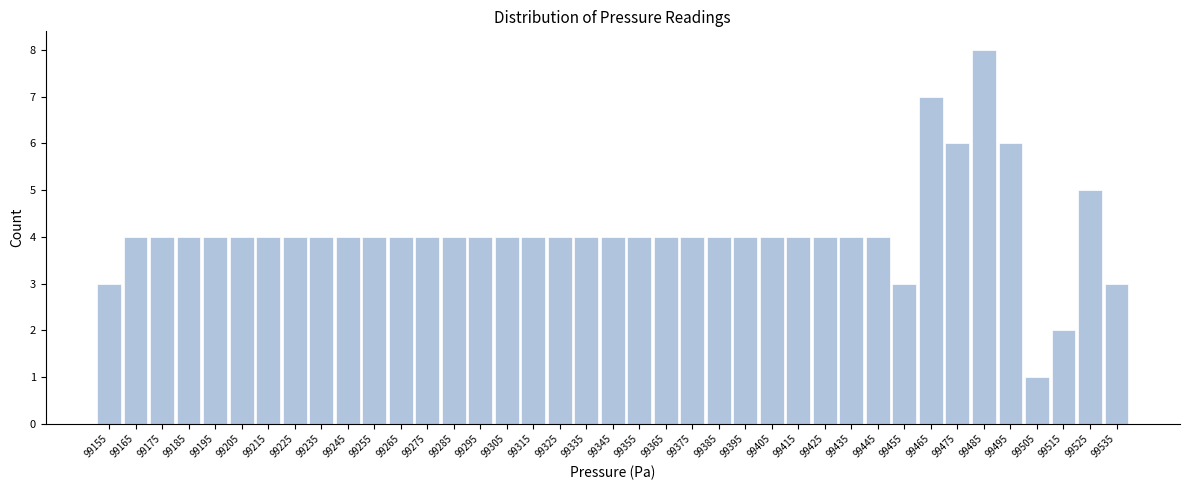

Reading left to right, list every bar in this chart as the range it spans on the x-axis followed by its height. The values are not printed on the chart, so give them approximately, as read against the axis.

99150 to 99160: 3
99160 to 99170: 4
99170 to 99180: 4
99180 to 99190: 4
99190 to 99200: 4
99200 to 99210: 4
99210 to 99220: 4
99220 to 99230: 4
99230 to 99240: 4
99240 to 99250: 4
99250 to 99260: 4
99260 to 99270: 4
99270 to 99280: 4
99280 to 99290: 4
99290 to 99300: 4
99300 to 99310: 4
99310 to 99320: 4
99320 to 99330: 4
99330 to 99340: 4
99340 to 99350: 4
99350 to 99360: 4
99360 to 99370: 4
99370 to 99380: 4
99380 to 99390: 4
99390 to 99400: 4
99400 to 99410: 4
99410 to 99420: 4
99420 to 99430: 4
99430 to 99440: 4
99440 to 99450: 4
99450 to 99460: 3
99460 to 99470: 7
99470 to 99480: 6
99480 to 99490: 8
99490 to 99500: 6
99500 to 99510: 1
99510 to 99520: 2
99520 to 99530: 5
99530 to 99540: 3